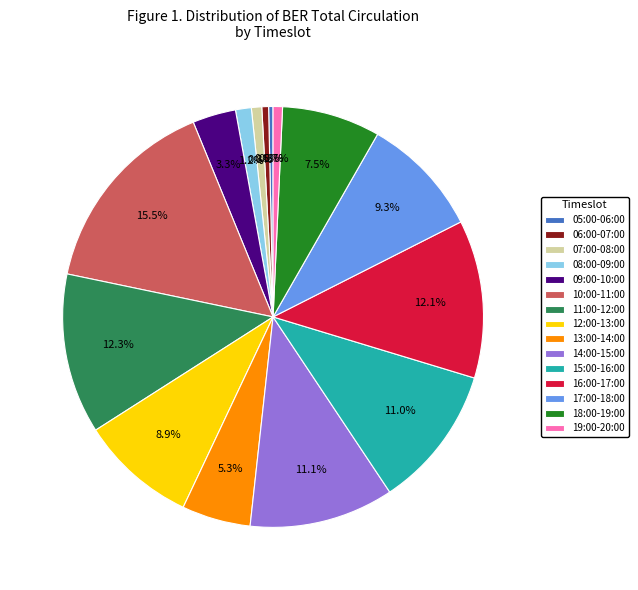

What percentage is NOT represented by 19:00-20:00?

99.3%